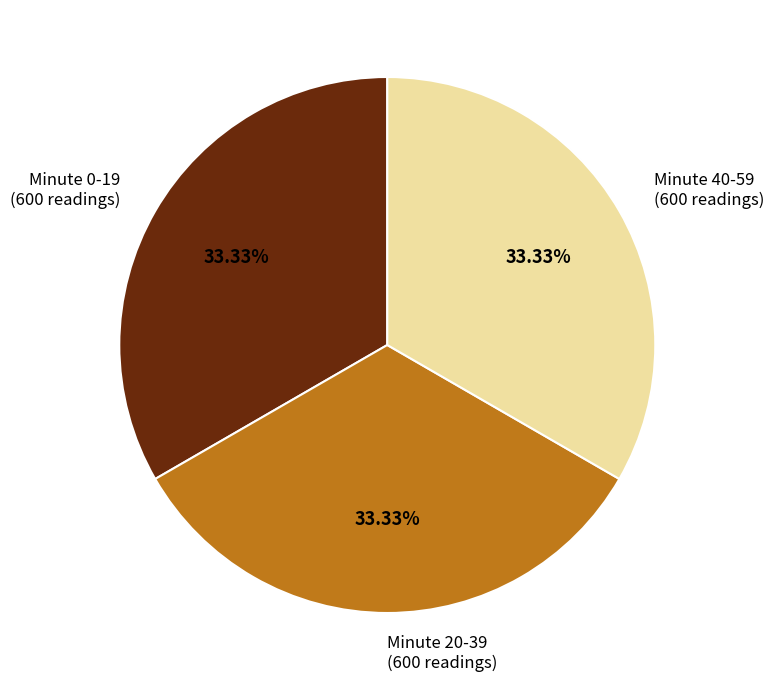

Count the number of slices in the pie.

3